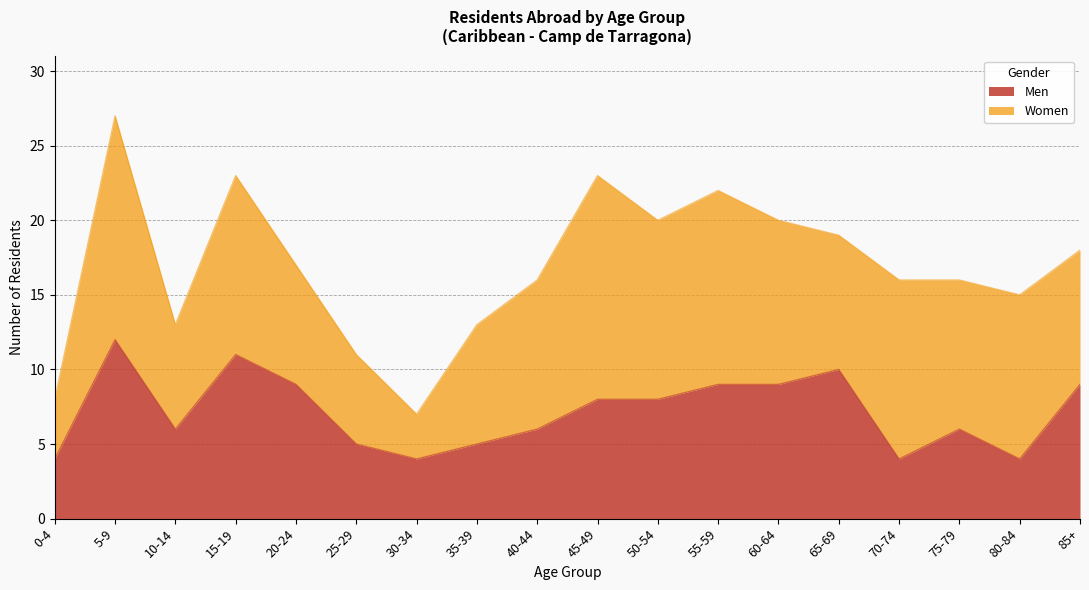

How many data points are above 8?

7